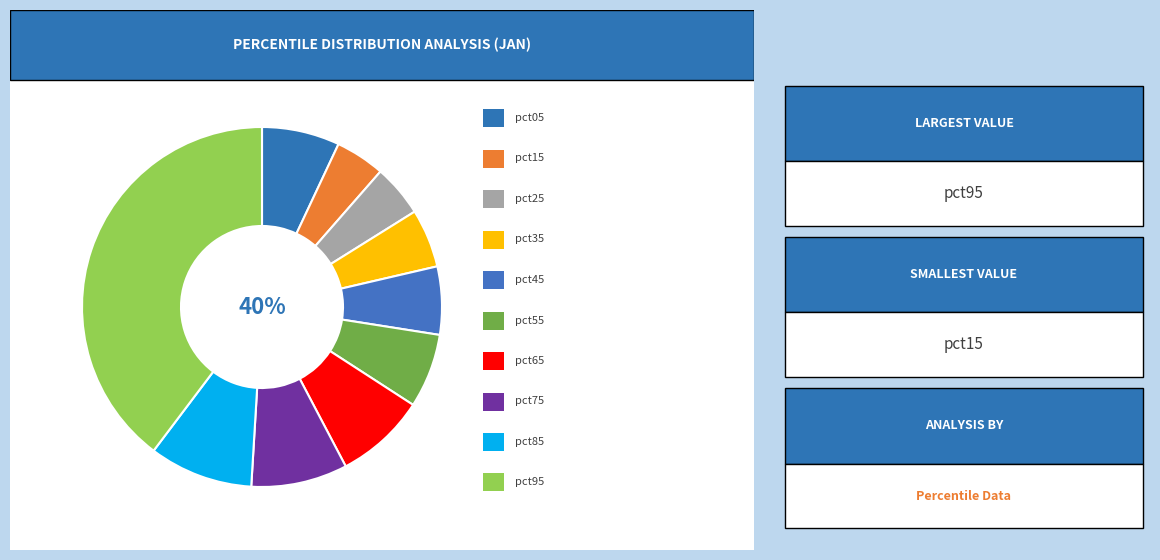

How many segments does this pie chart have?

10